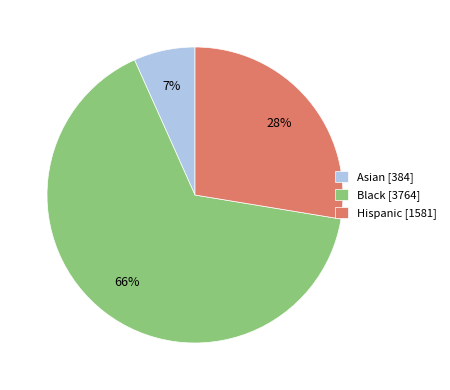

Is there a majority slice in this chart?

Yes